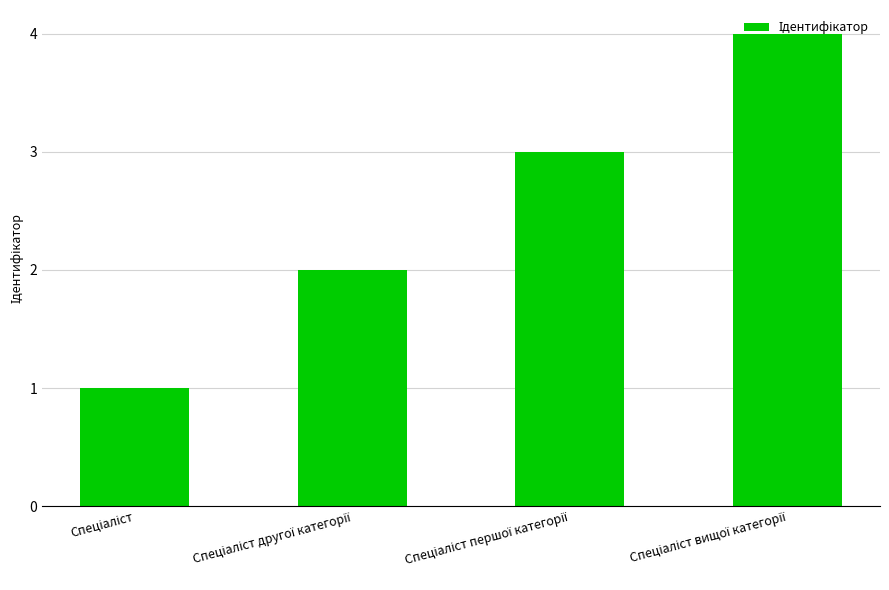

What is the greatest value displayed?

4